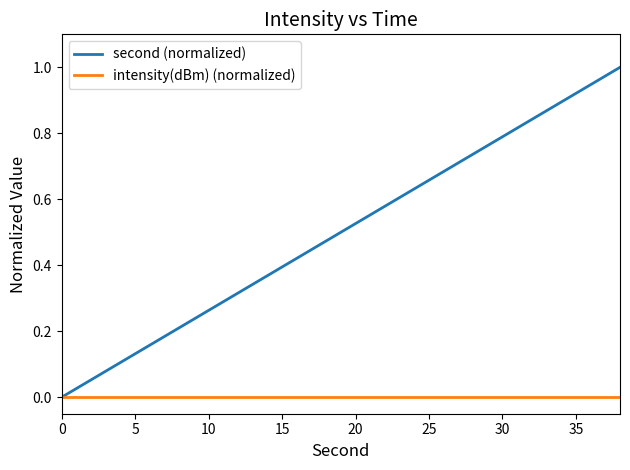

Which series has the largest range (max minus min)?

second (normalized)